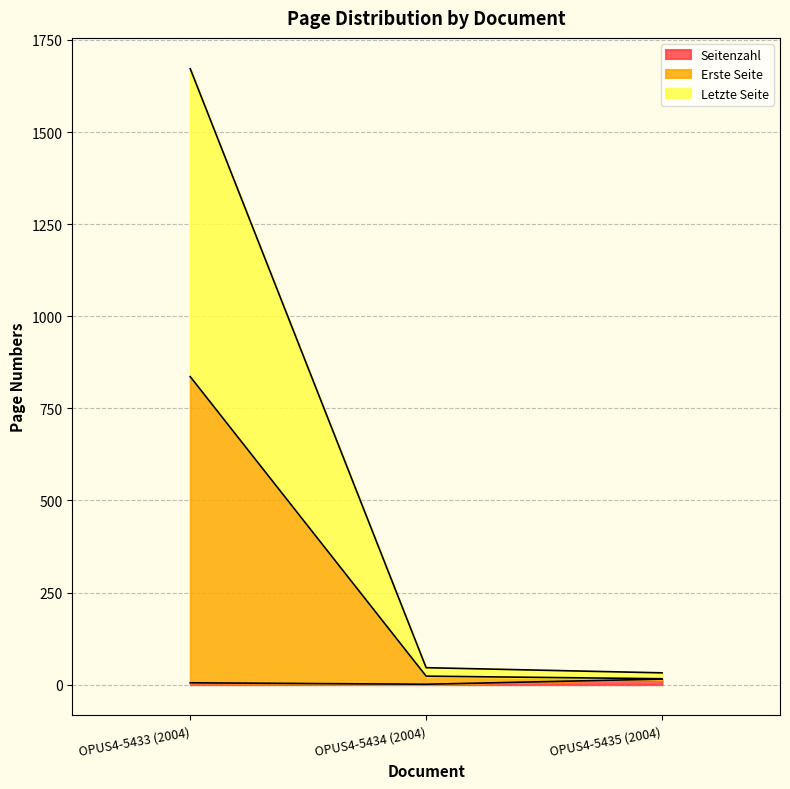

What is the label of the 2nd point from the right?

OPUS4-5434 (2004)